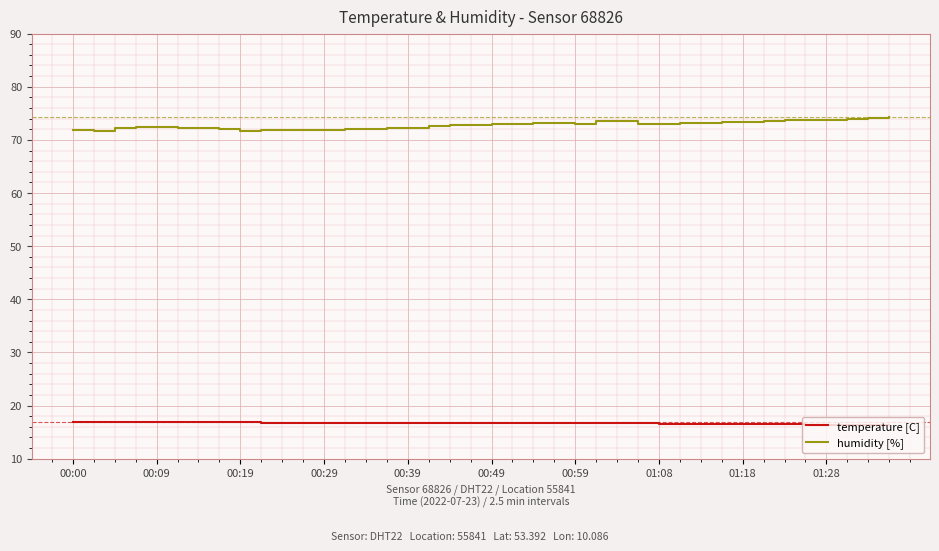

True or false: humidity [%] and temperature [C] intersect in this chart.

False